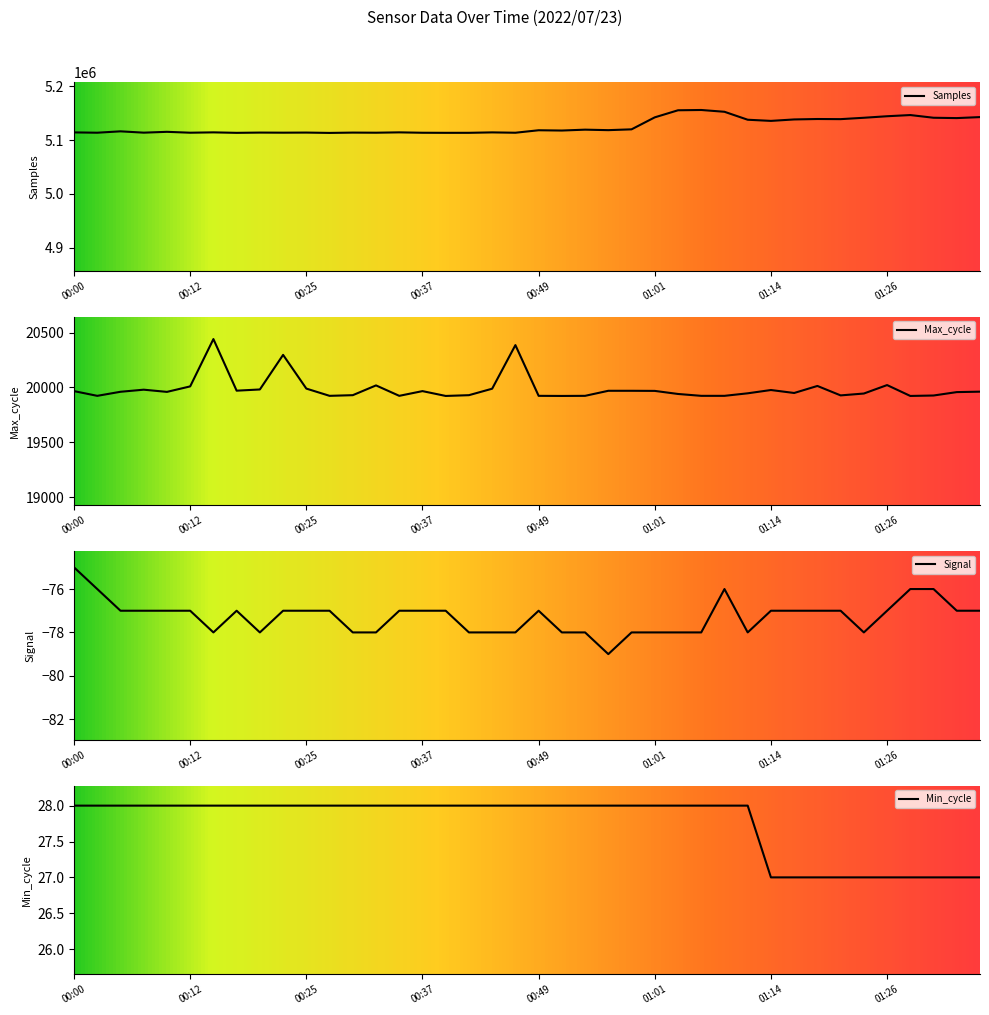

At which label is Max_cycle closest to 20182?

00:22